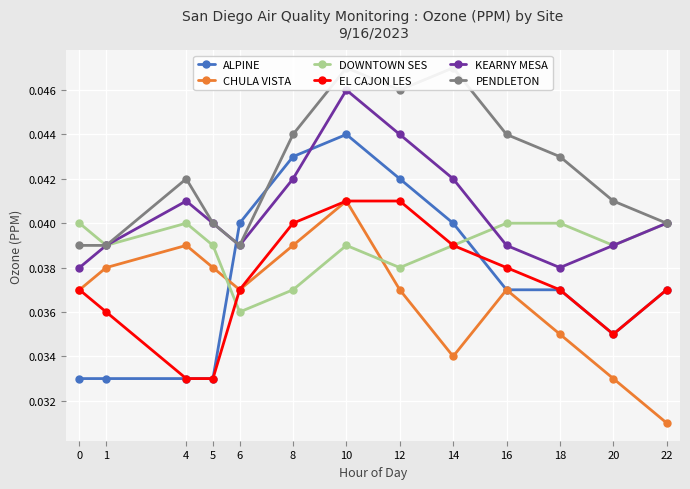

Reading left to right, transcribe all the data shown in this chart.

ALPINE: 0=0.0	1=0.0	4=0.0	5=0.0	6=0.0	8=0.0	10=0.0	12=0.0	14=0.0	16=0.0	18=0.0	20=0.0	22=0.0
CHULA VISTA: 0=0.0	1=0.0	4=0.0	5=0.0	6=0.0	8=0.0	10=0.0	12=0.0	14=0.0	16=0.0	18=0.0	20=0.0	22=0.0
DOWNTOWN SES: 0=0.0	1=0.0	4=0.0	5=0.0	6=0.0	8=0.0	10=0.0	12=0.0	14=0.0	16=0.0	18=0.0	20=0.0	22=0.0
EL CAJON LES: 0=0.0	1=0.0	4=0.0	5=0.0	6=0.0	8=0.0	10=0.0	12=0.0	14=0.0	16=0.0	18=0.0	20=0.0	22=0.0
KEARNY MESA: 0=0.0	1=0.0	4=0.0	5=0.0	6=0.0	8=0.0	10=0.0	12=0.0	14=0.0	16=0.0	18=0.0	20=0.0	22=0.0
PENDLETON: 0=0.0	1=0.0	4=0.0	5=0.0	6=0.0	8=0.0	10=0.0	12=0.0	14=0.0	16=0.0	18=0.0	20=0.0	22=0.0